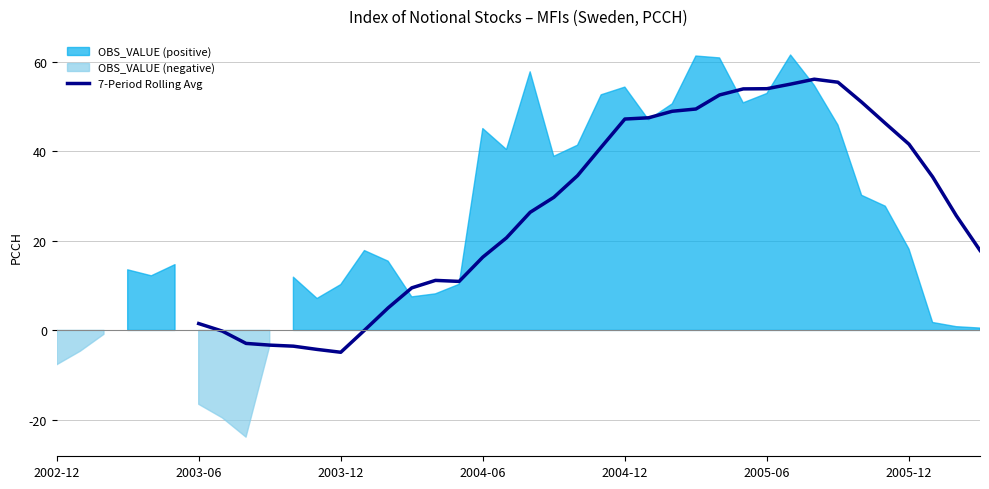

True or false: the data shows 13.1 at 22.

False